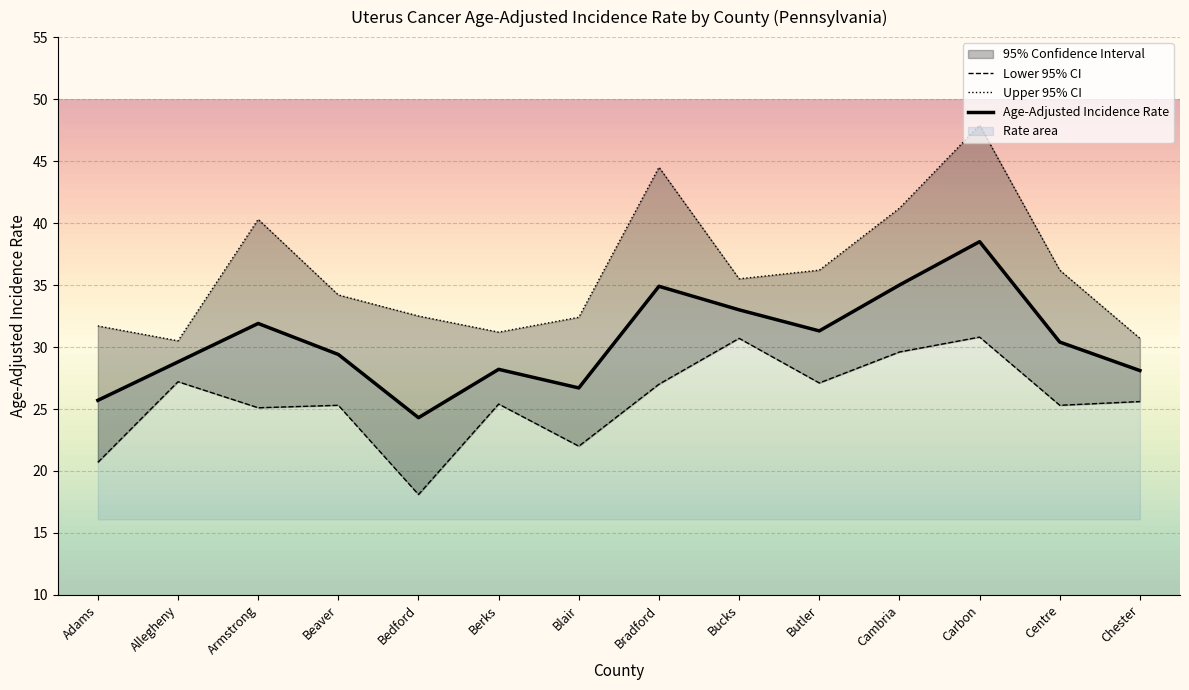

True or false: Age-Adjusted Incidence Rate and Lower 95% CI intersect in this chart.

False